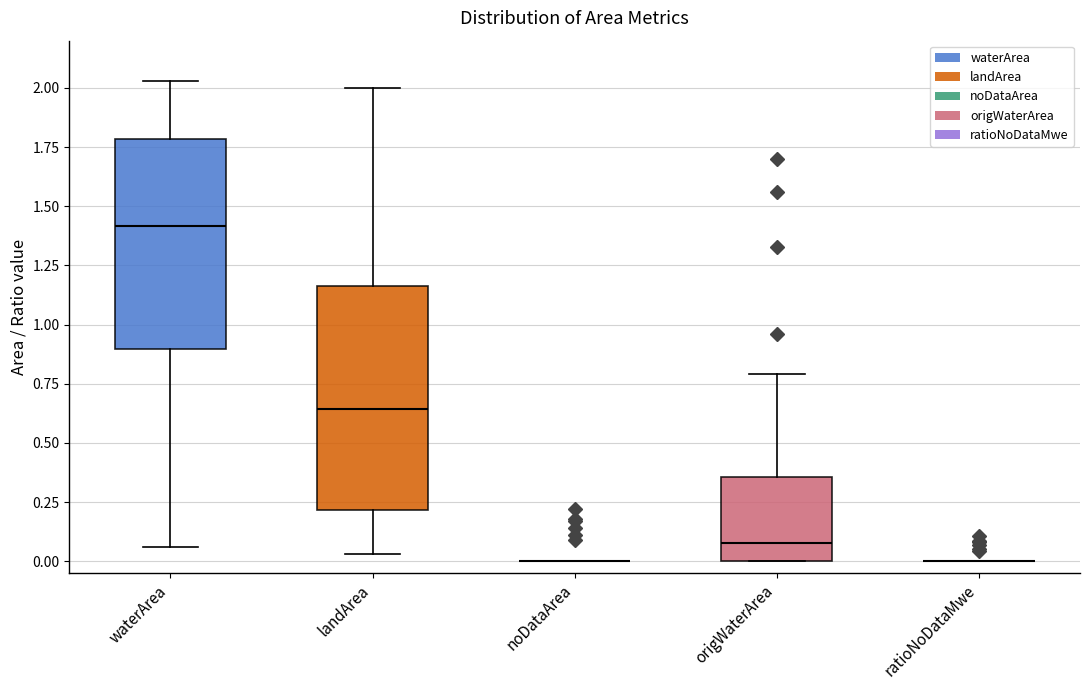

Which box is the tallest, from its lower edge to its upper edge?

landArea